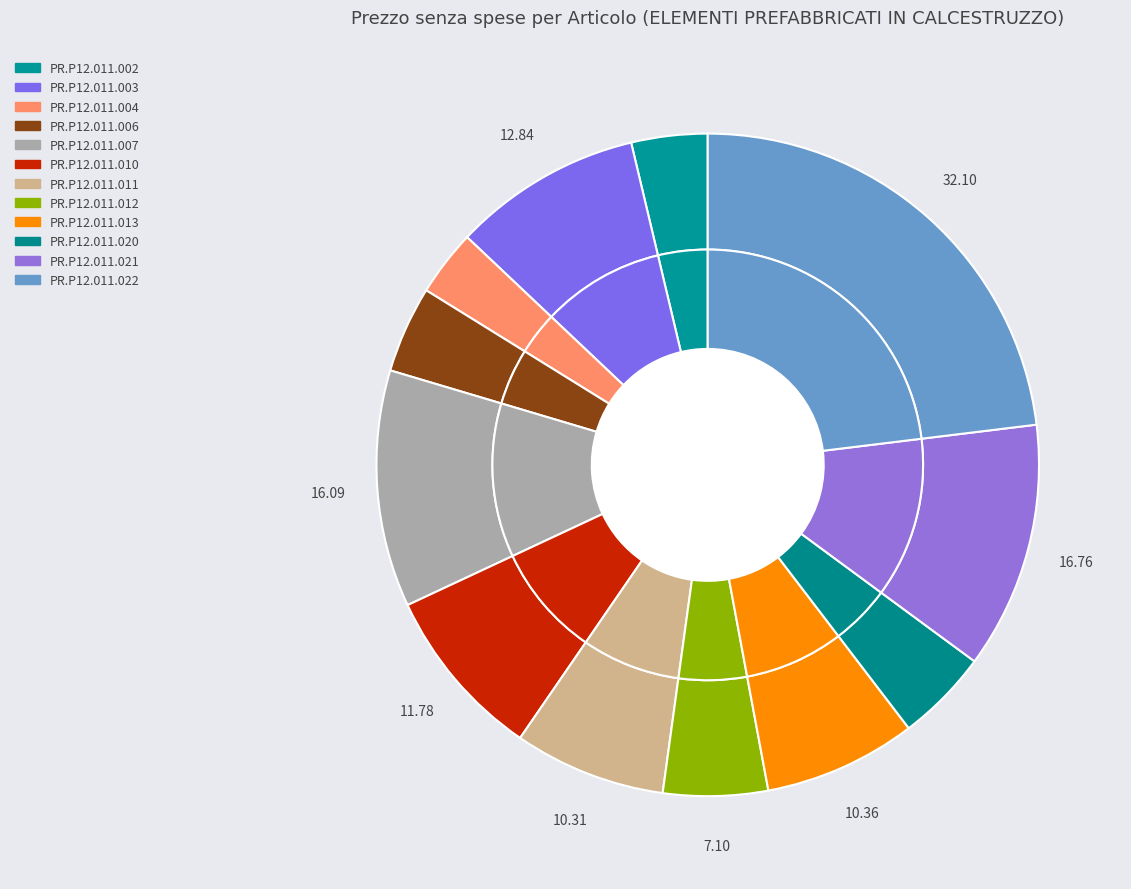

True or false: PR.P12.011.022 accounts for 13% of the total.

False